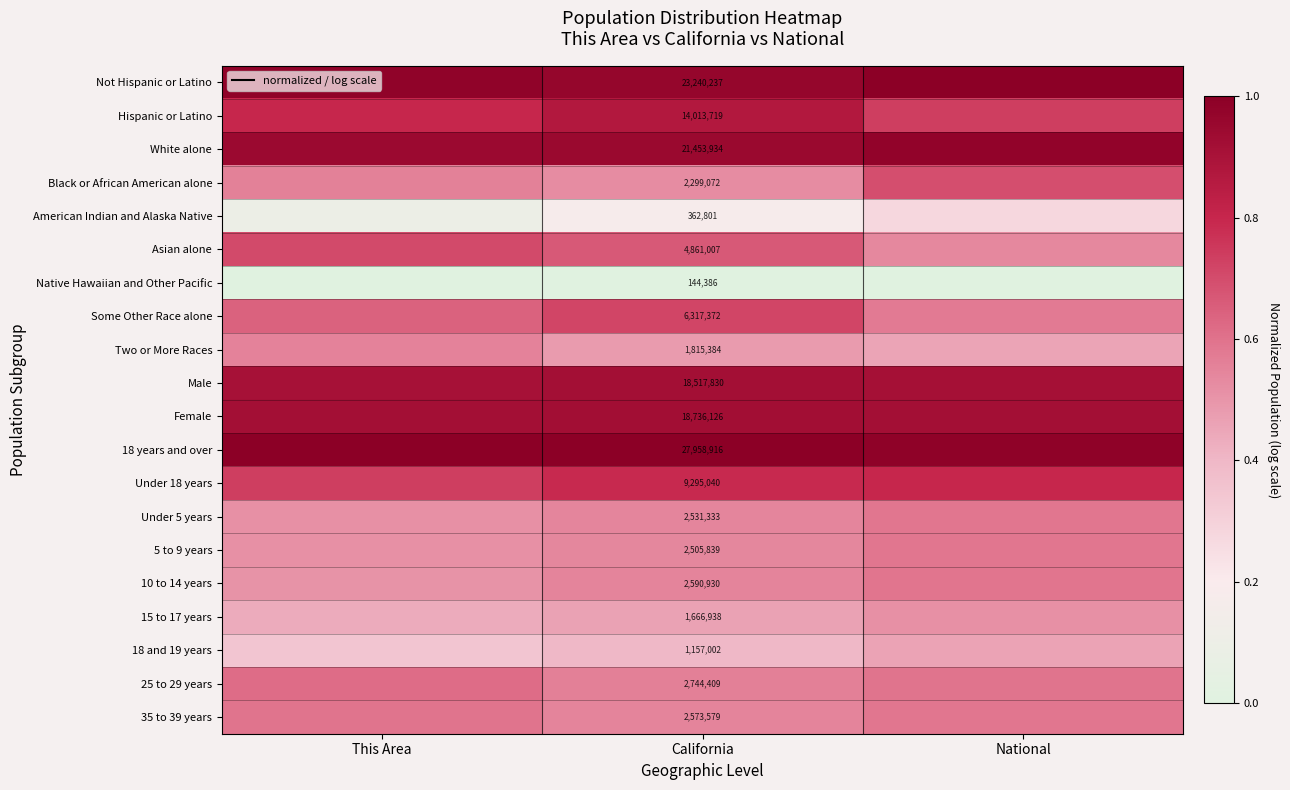

What is the sum of all Black or African American alone values?

1.8